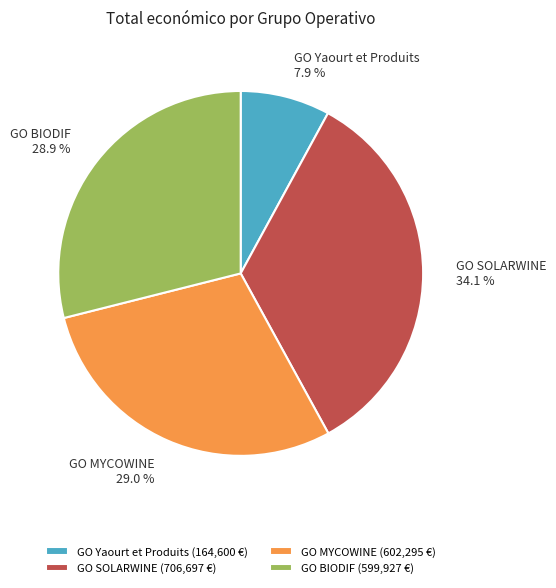

Is there a majority slice in this chart?

No